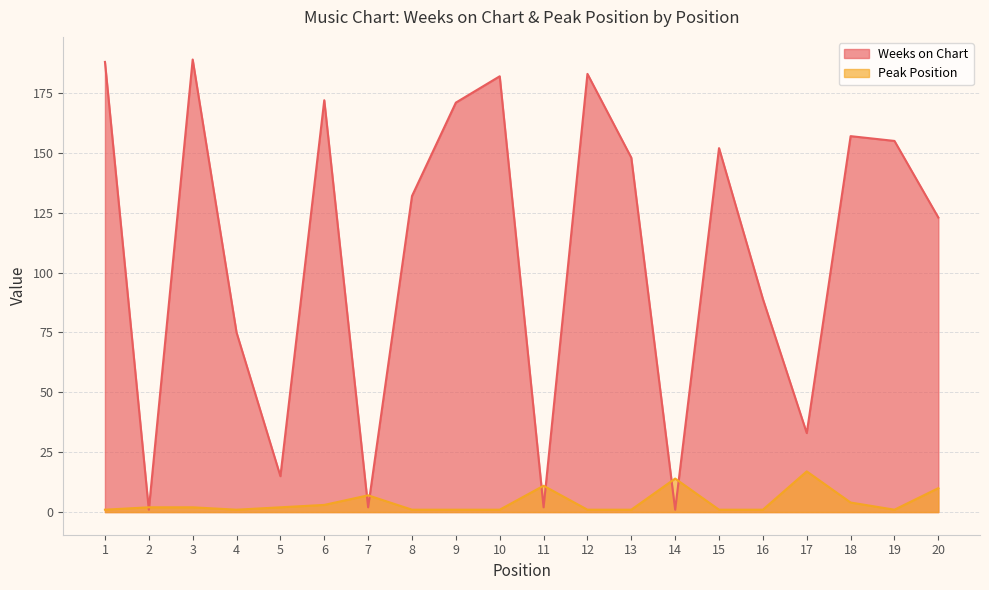

Which series has the largest total across all categories?

Weeks on Chart